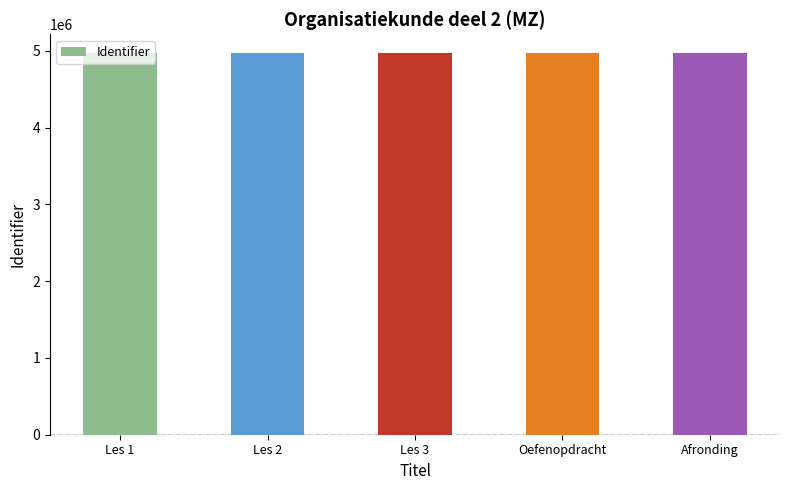

What is the label of the 5th bar from the left?

Afronding